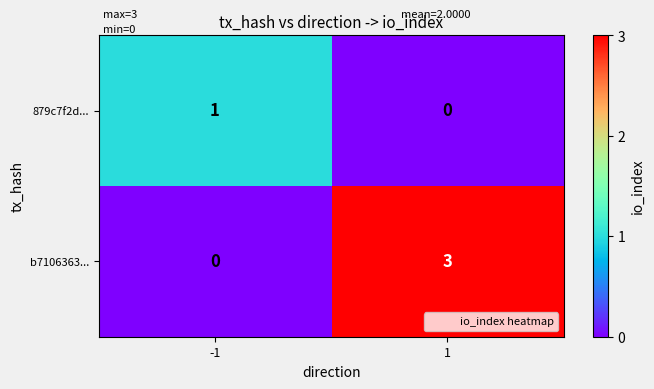

Which series has the widest spread of values?

b7106363...